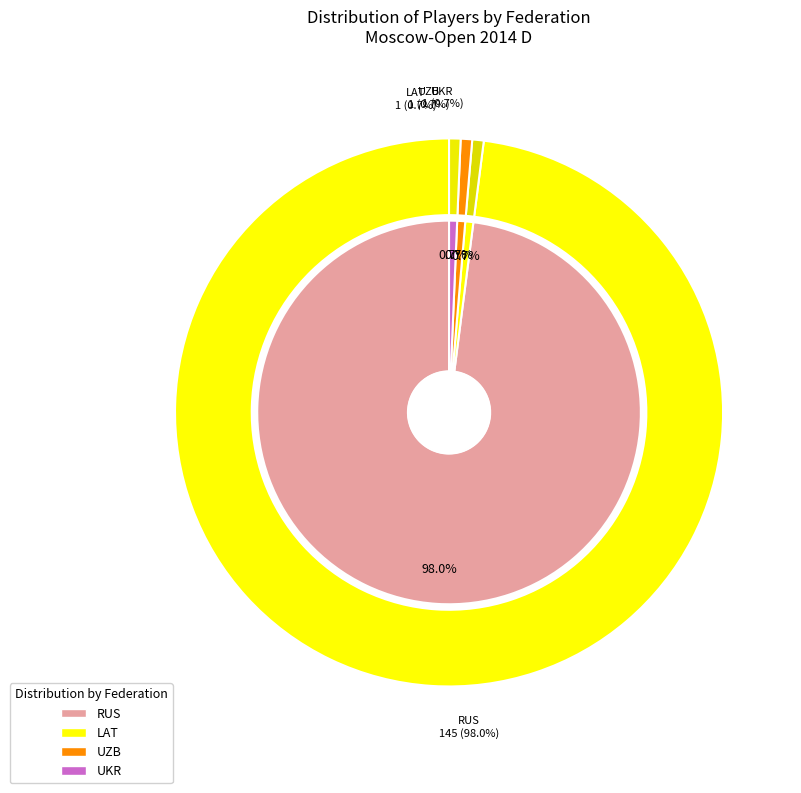

Count the number of slices in the pie.

4